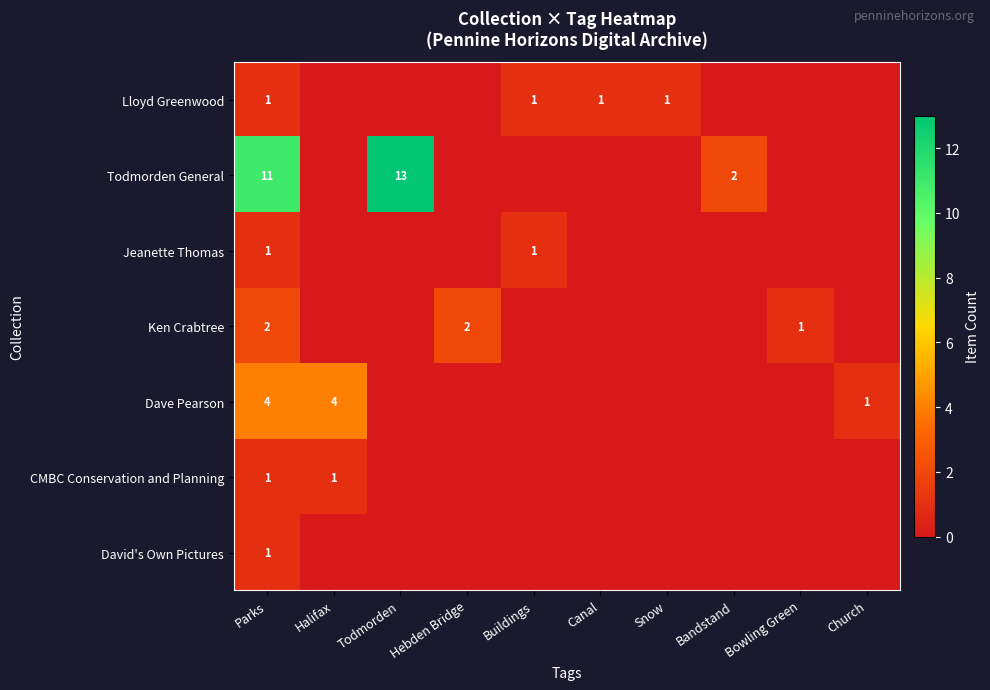

True or false: Todmorden General has a value of 13 at Todmorden.

True